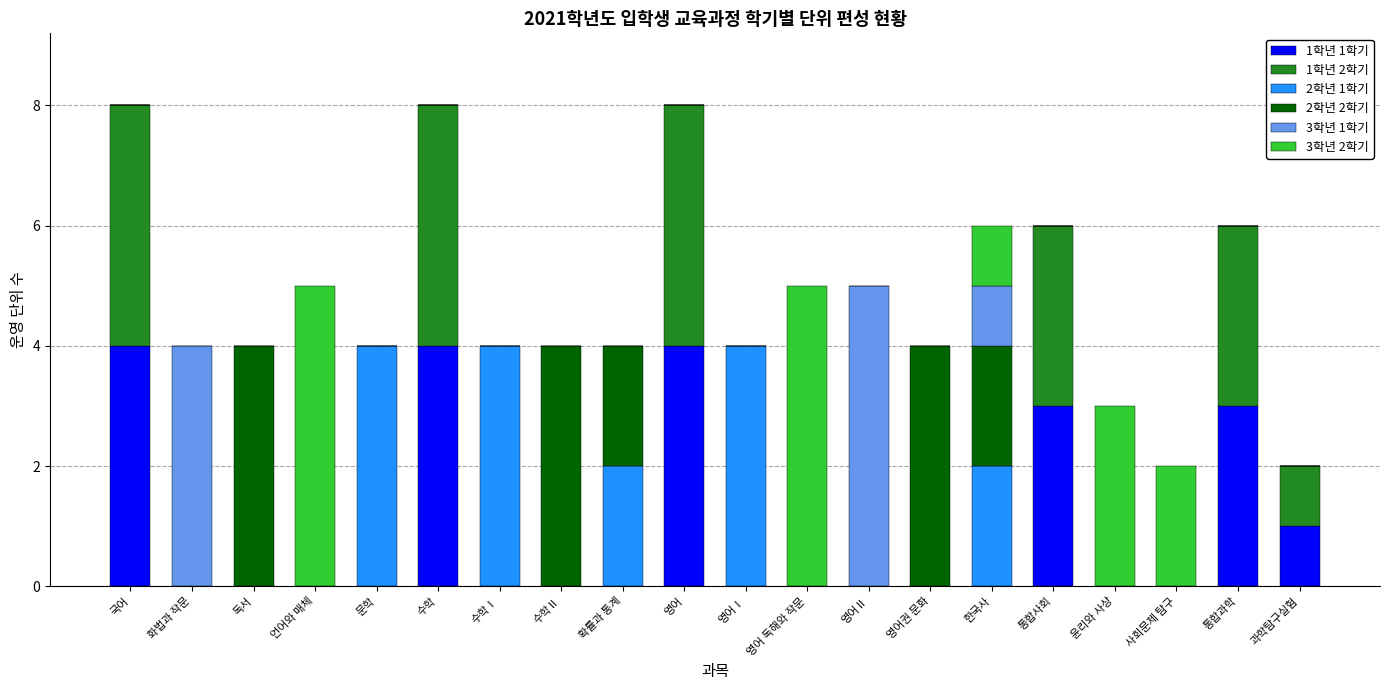

The 1학년 1학기 series shows 7 at 국어. True or false?

False